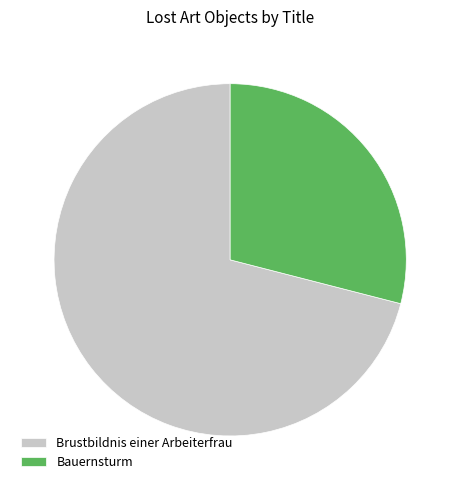

Which category has the smallest portion of the pie?

Bauernsturm